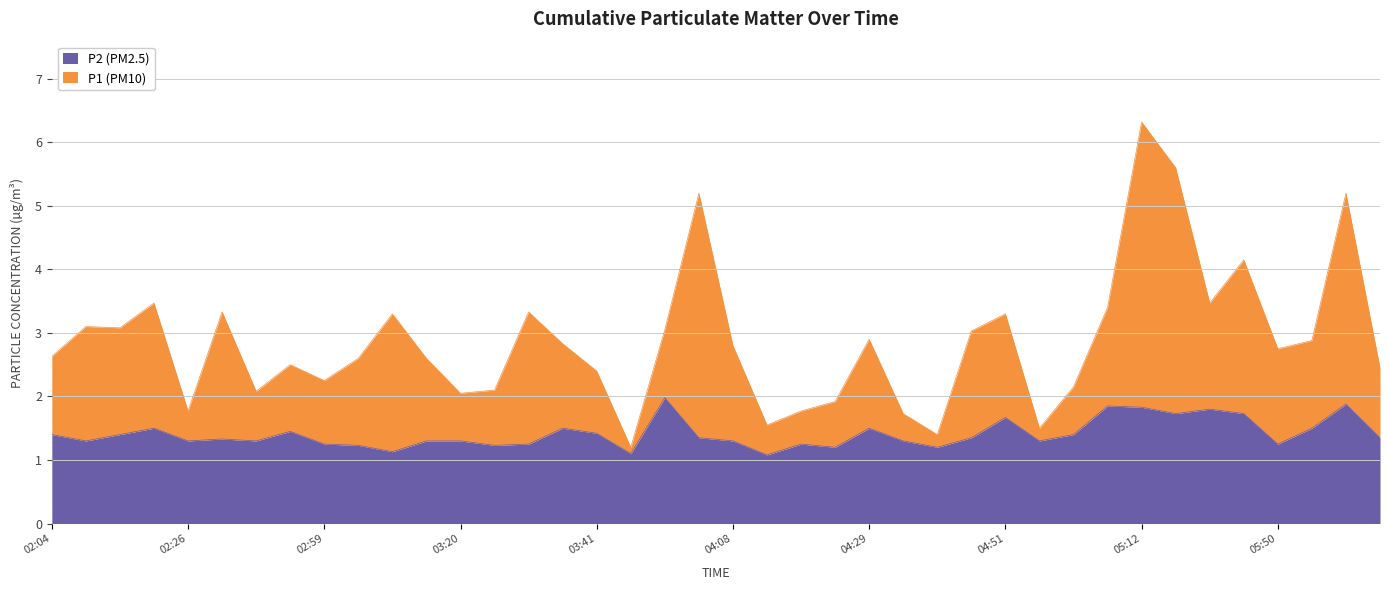

List the labels in order of P1 (PM10) value, largest first.

05:12, 05:23, 03:58, 06:05, 05:34, 02:21, 05:28, 05:07, 02:32, 03:31, 03:09, 04:51, 02:10, 02:15, 03:52, 04:46, 04:29, 05:55, 03:36, 04:08, 05:50, 02:04, 03:04, 03:15, 02:42, 06:11, 03:41, 02:59, 05:02, 03:25, 02:37, 03:20, 04:24, 02:26, 04:19, 04:35, 04:13, 04:56, 04:40, 03:47